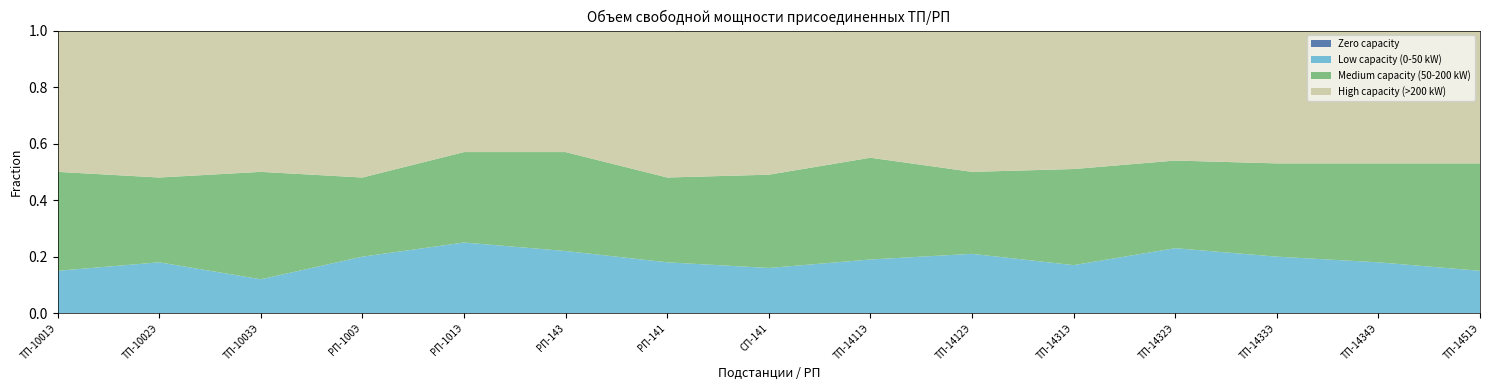

Reading left to right, transcribe all the data shown in this chart.

Zero capacity: ТП-1001Э=0.0	ТП-1002Э=0.0	ТП-1003Э=0.0	РП-100Э=0.0	РП-101Э=0.0	РП-143=0.0	РП-141=0.0	СП-141=0.0	ТП-1411Э=0.0	ТП-1412Э=0.0	ТП-1431Э=0.0	ТП-1432Э=0.0	ТП-1433Э=0.0	ТП-1434Э=0.0	ТП-1451Э=0.0
Low capacity (0-50 kW): ТП-1001Э=0.1	ТП-1002Э=0.2	ТП-1003Э=0.1	РП-100Э=0.2	РП-101Э=0.2	РП-143=0.2	РП-141=0.2	СП-141=0.2	ТП-1411Э=0.2	ТП-1412Э=0.2	ТП-1431Э=0.2	ТП-1432Э=0.2	ТП-1433Э=0.2	ТП-1434Э=0.2	ТП-1451Э=0.1
Medium capacity (50-200 kW): ТП-1001Э=0.3	ТП-1002Э=0.3	ТП-1003Э=0.4	РП-100Э=0.3	РП-101Э=0.3	РП-143=0.3	РП-141=0.3	СП-141=0.3	ТП-1411Э=0.4	ТП-1412Э=0.3	ТП-1431Э=0.3	ТП-1432Э=0.3	ТП-1433Э=0.3	ТП-1434Э=0.3	ТП-1451Э=0.4
High capacity (>200 kW): ТП-1001Э=0.5	ТП-1002Э=0.5	ТП-1003Э=0.5	РП-100Э=0.5	РП-101Э=0.4	РП-143=0.4	РП-141=0.5	СП-141=0.5	ТП-1411Э=0.5	ТП-1412Э=0.5	ТП-1431Э=0.5	ТП-1432Э=0.5	ТП-1433Э=0.5	ТП-1434Э=0.5	ТП-1451Э=0.5